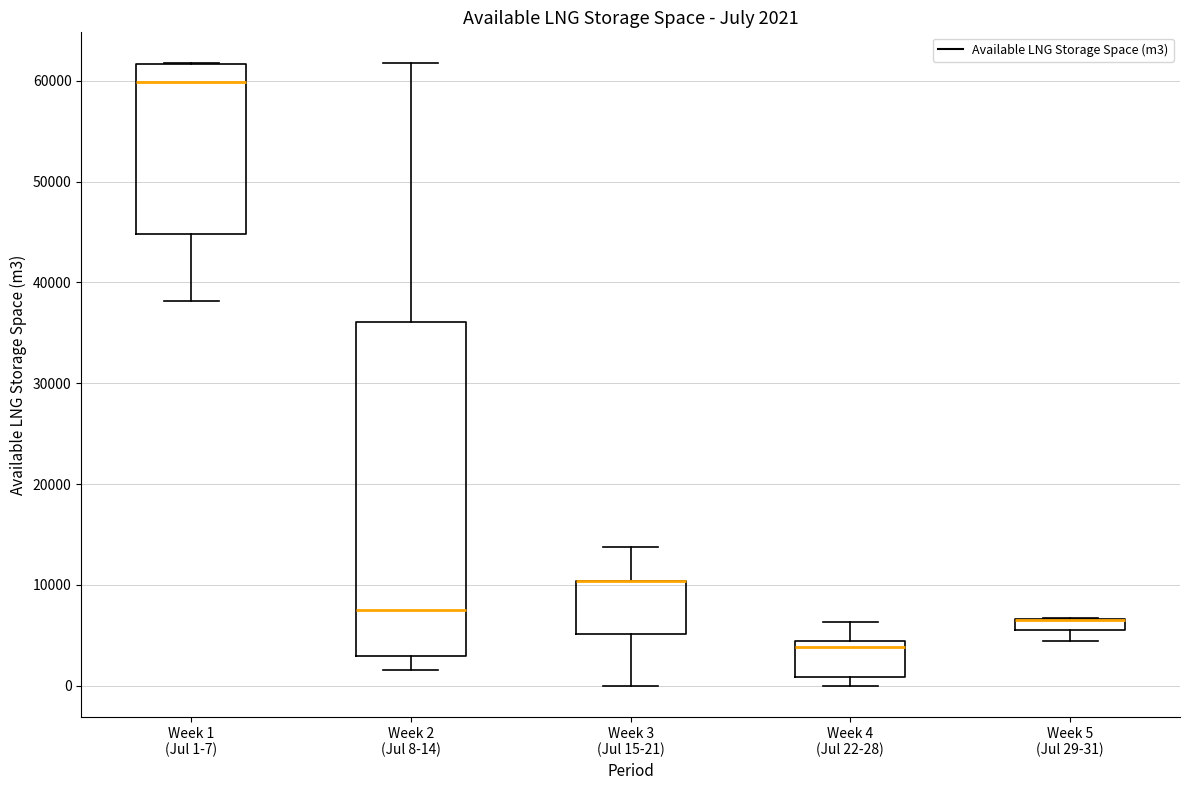

Which box is the tallest, from its lower edge to its upper edge?

Week 2 (Jul 8-14)